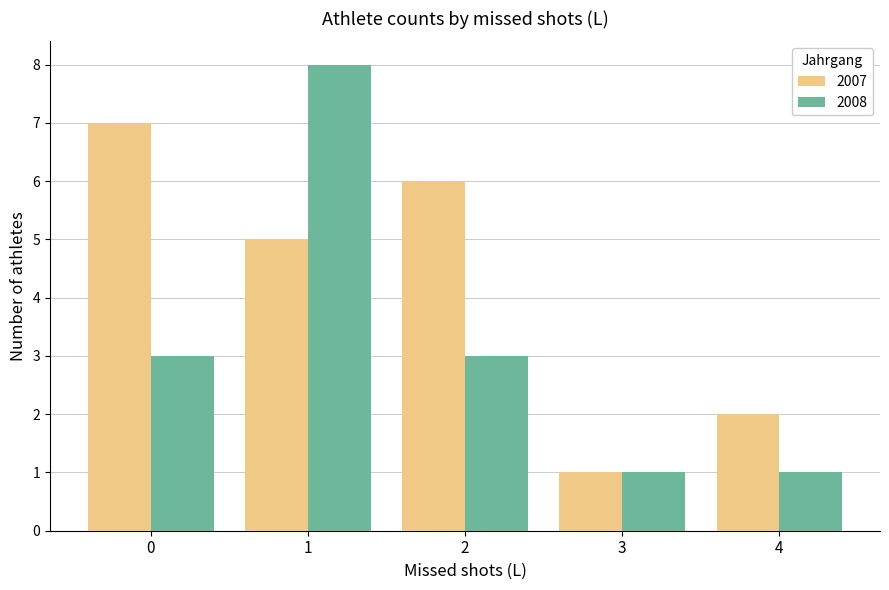

What are all the series names shown in the legend?

2007, 2008